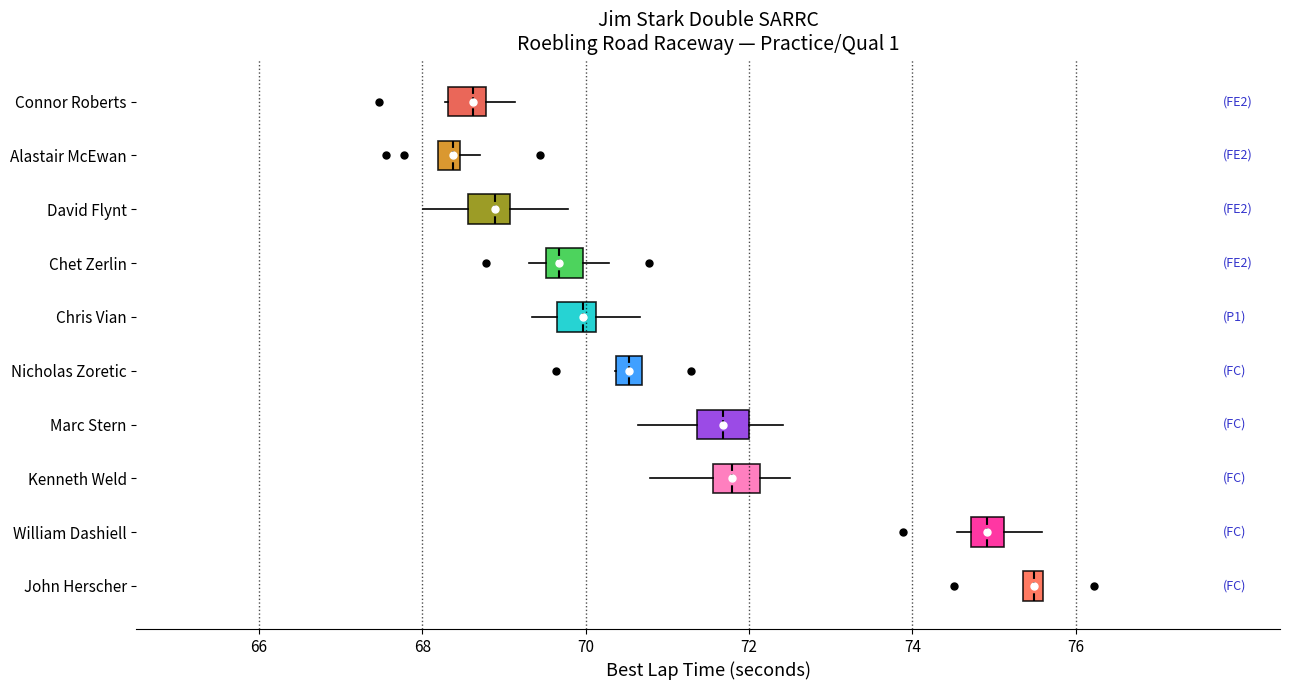

Which box's median line is the furthest to the left?

Alastair McEwan